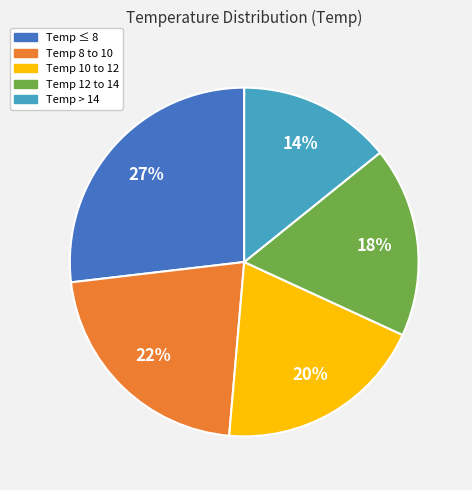

To the nearest percent, what is the average slice percentage?

20%